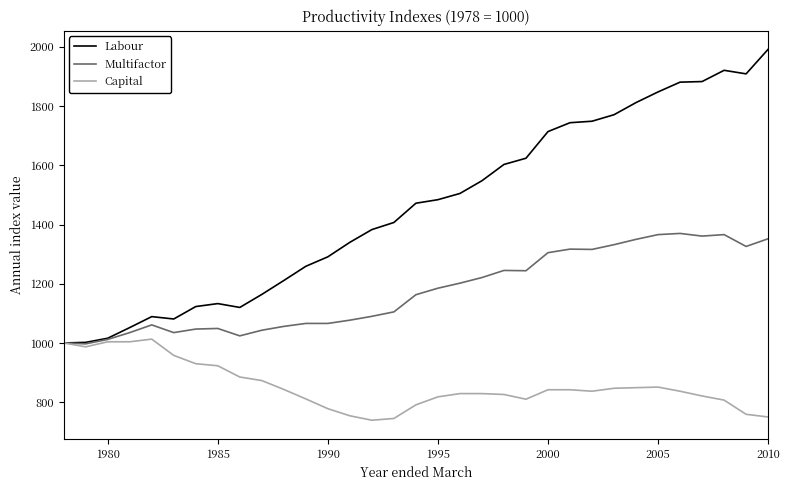

Rank the series by their maximum value, from highest to lowest.

Labour, Multifactor, Capital